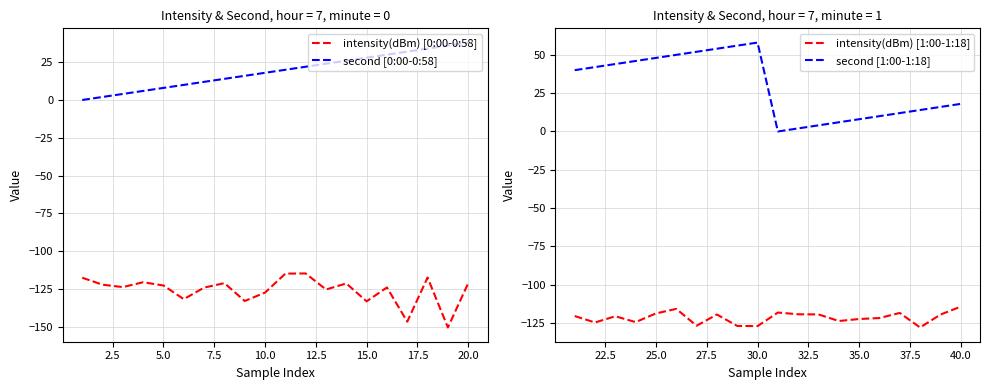

True or false: intensity(dBm) [0:00-0:58] and second [0:00-0:58] cross at least once.

False